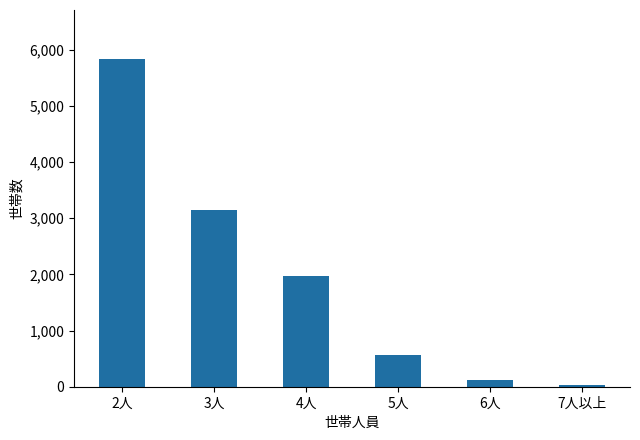

List the labels in order of value, largest first.

2人, 3人, 4人, 5人, 6人, 7人以上